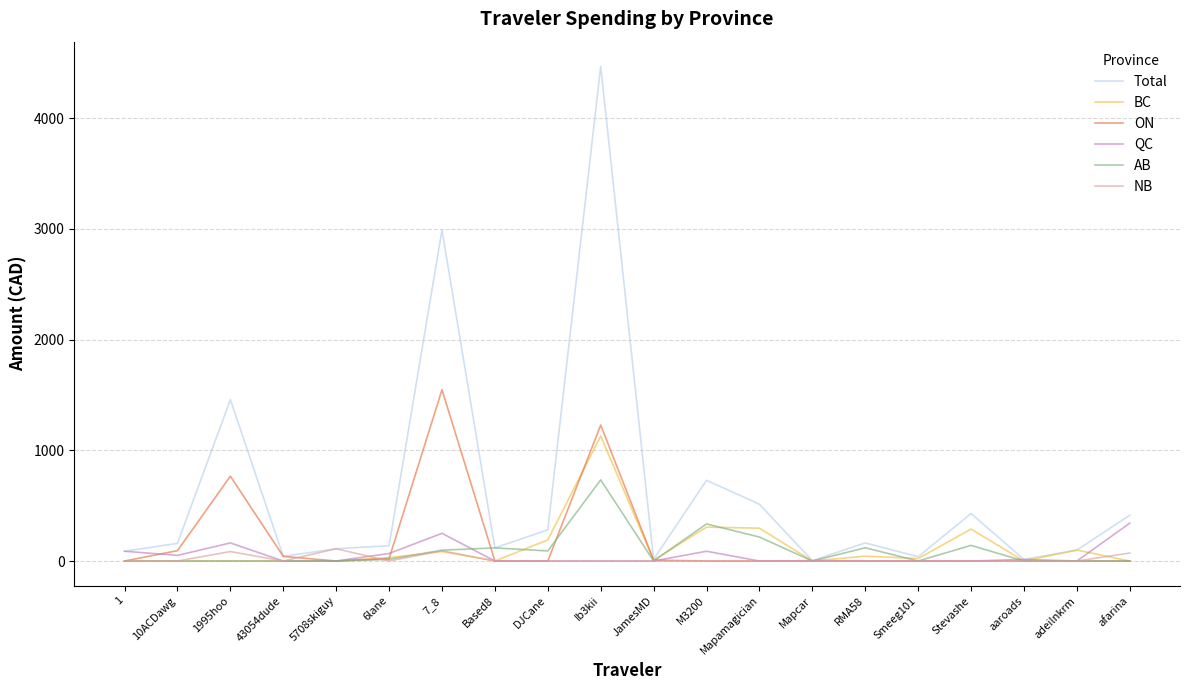

Rank the series by their maximum value, from highest to lowest.

Total, ON, BC, AB, QC, NB